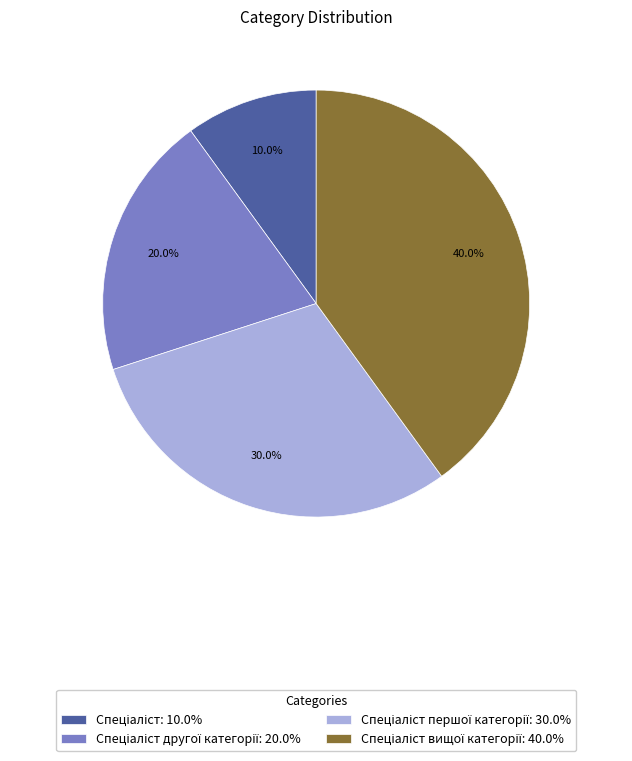

Does any single category account for the majority?

No